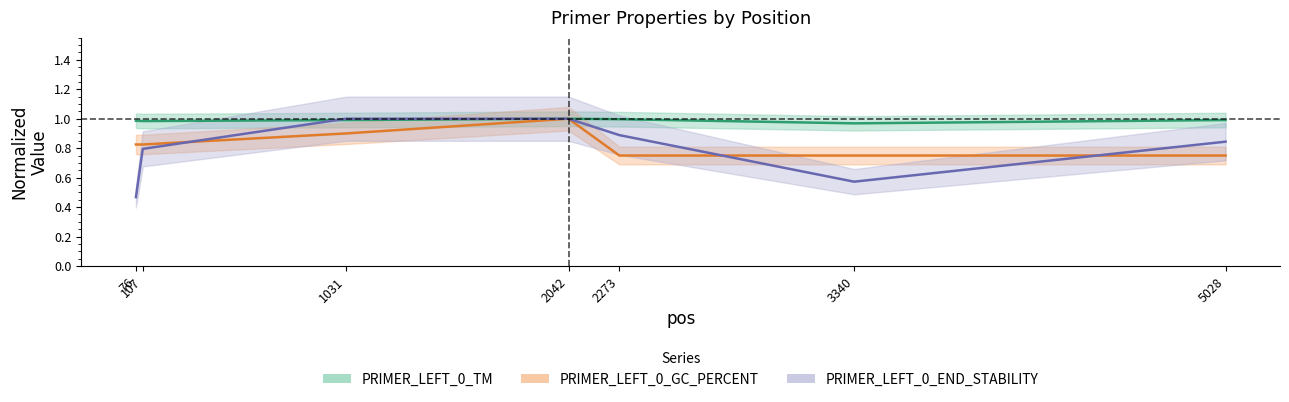

After their last crossing, which series has the higher values: PRIMER_LEFT_0_END_STABILITY or PRIMER_LEFT_0_GC_PERCENT?

PRIMER_LEFT_0_END_STABILITY